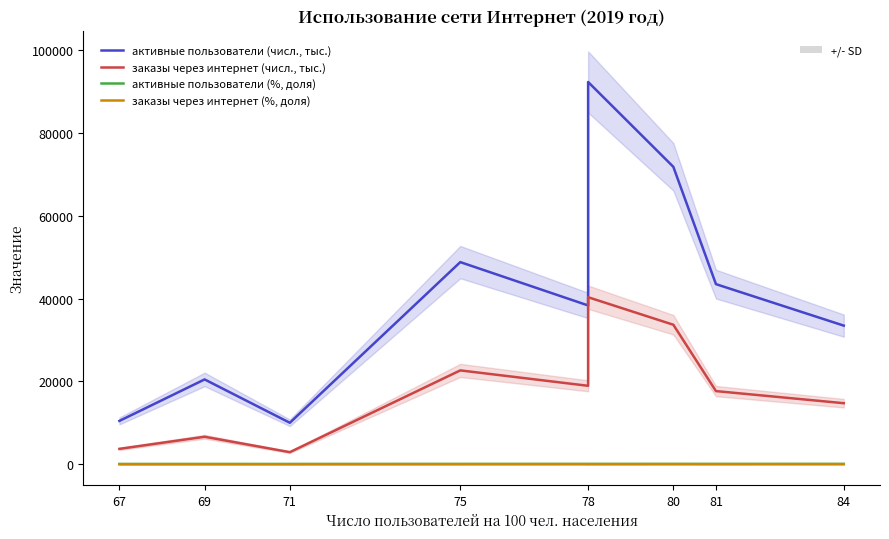

What value does the активные пользователи (%, доля) series have at 84?

82.6